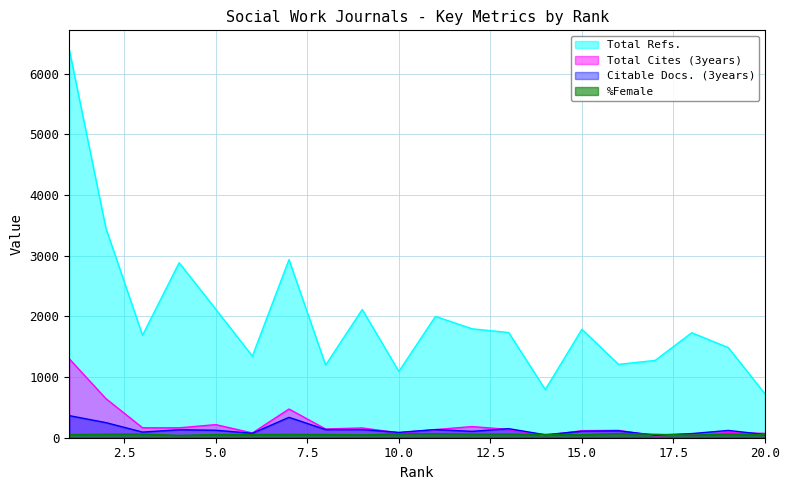

How many lines are shown in the chart?

4